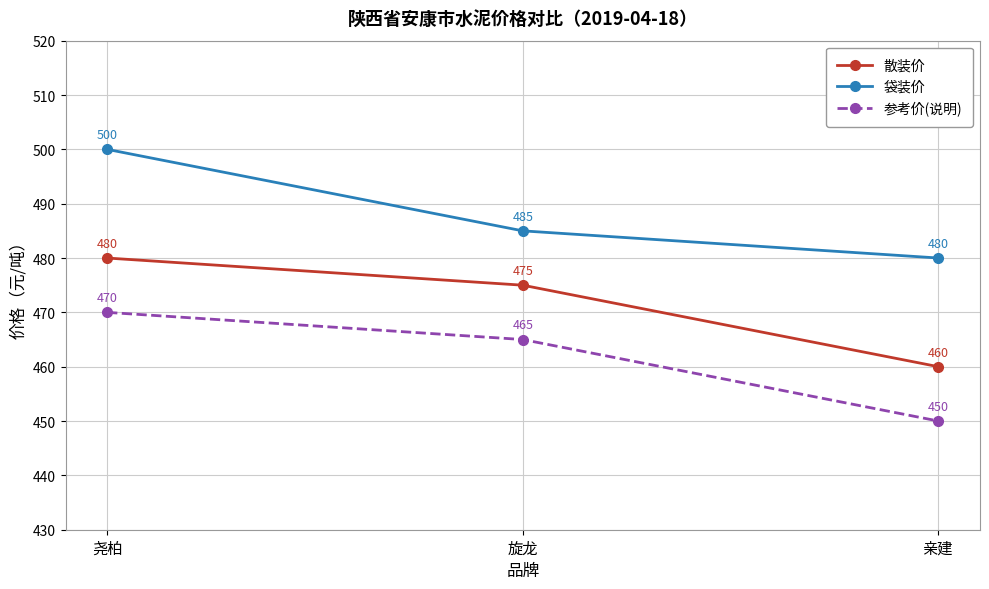

What is the maximum value shown in the chart?

500